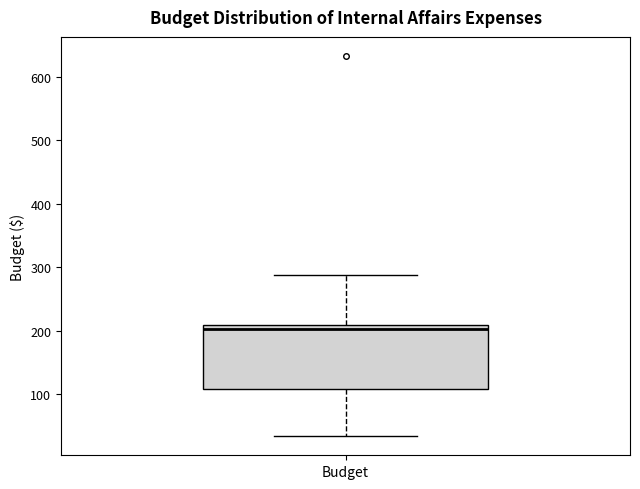

Where does the lower whisker of the box for Budget end on the y-axis? The values are not printed on the chart, so give them approximately, as read against the axis.

30